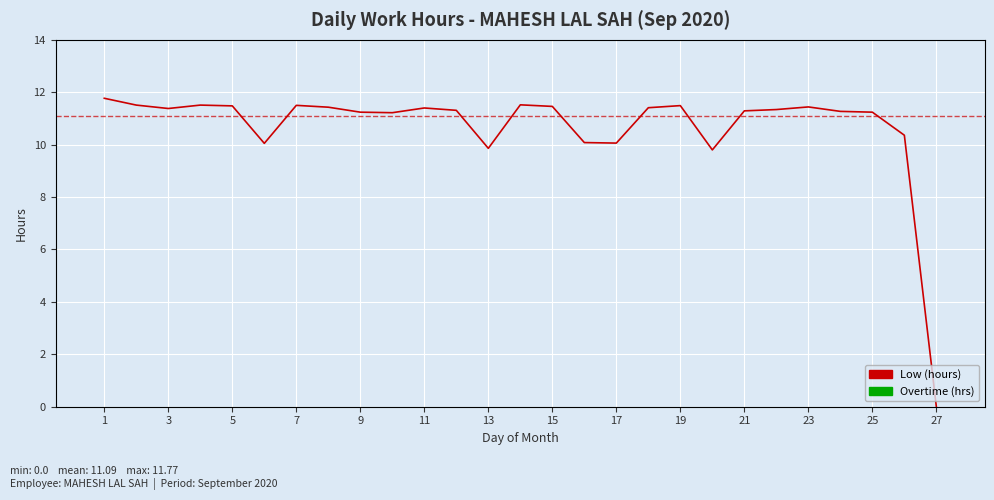

How many lines are shown in the chart?

1